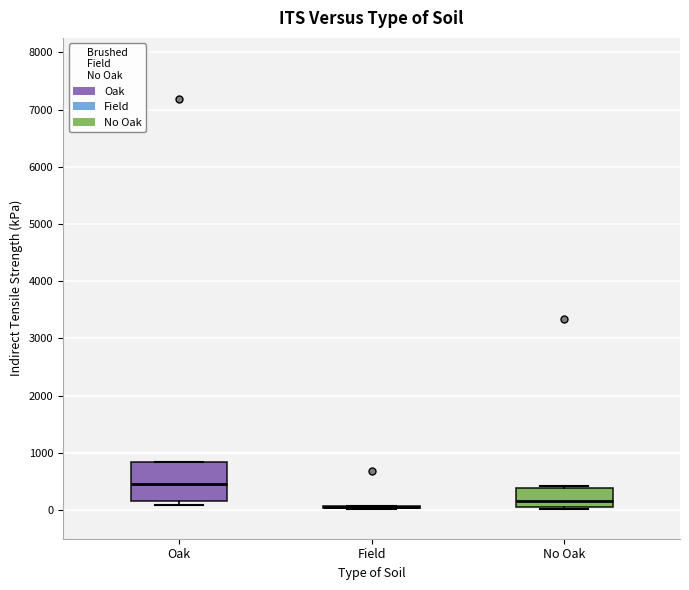

Reading left to right, read every box against the y-axis: the position of its median line, the range the box covers, and the ends of its whiskers. The values are not printed on the chart, so give them approximately, as read against the axis.

Oak: median 500, box 200 to 800, whiskers 100 to 800
Field: box collapsed to a line at 100, whiskers 0 to 100
No Oak: median 200, box 0 to 400, whiskers 0 to 400 (just above the box's upper edge)